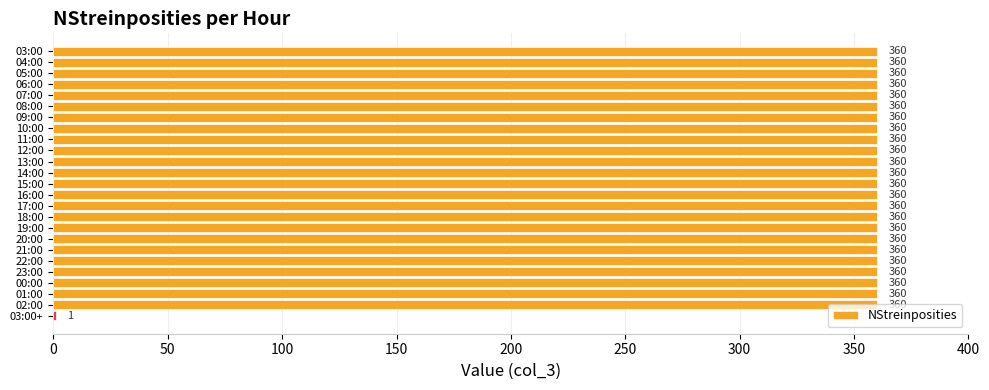

The value at 14:00 is 164. True or false?

False